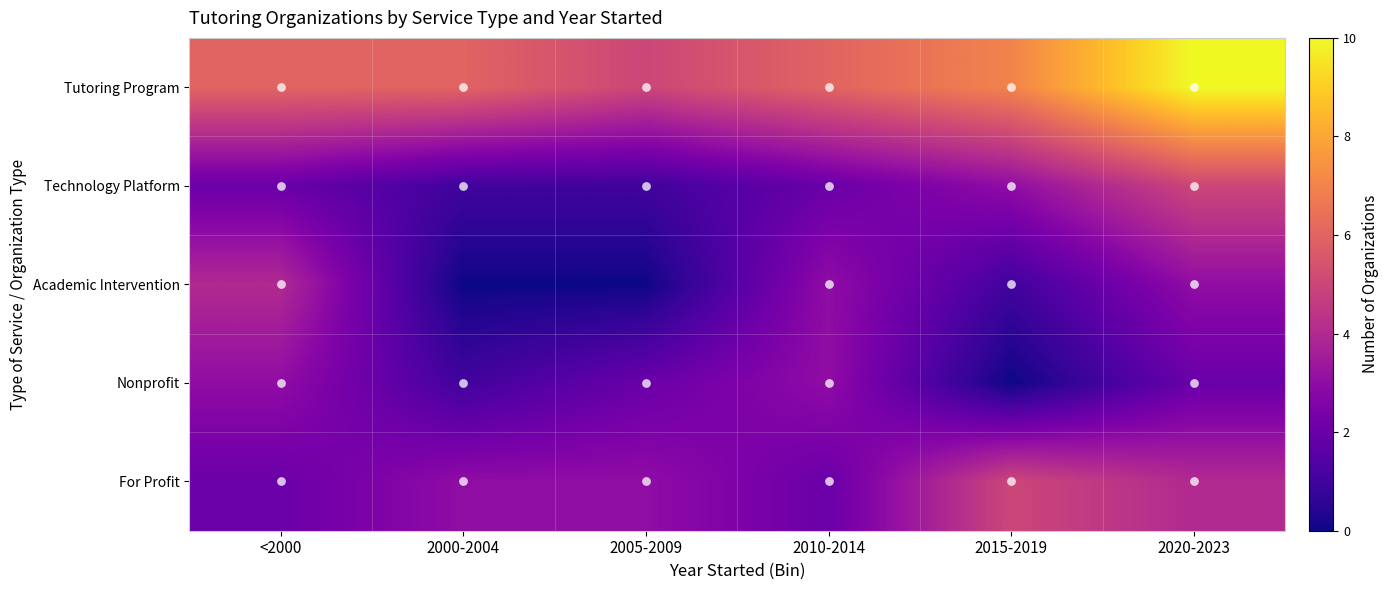

Which has a higher value, <2000 or 2010-2014?

<2000